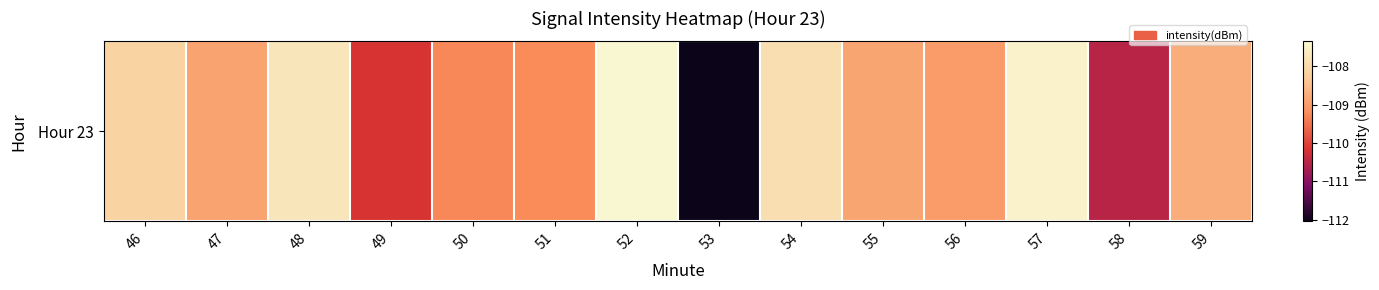

What is the greatest value displayed?

-107.3